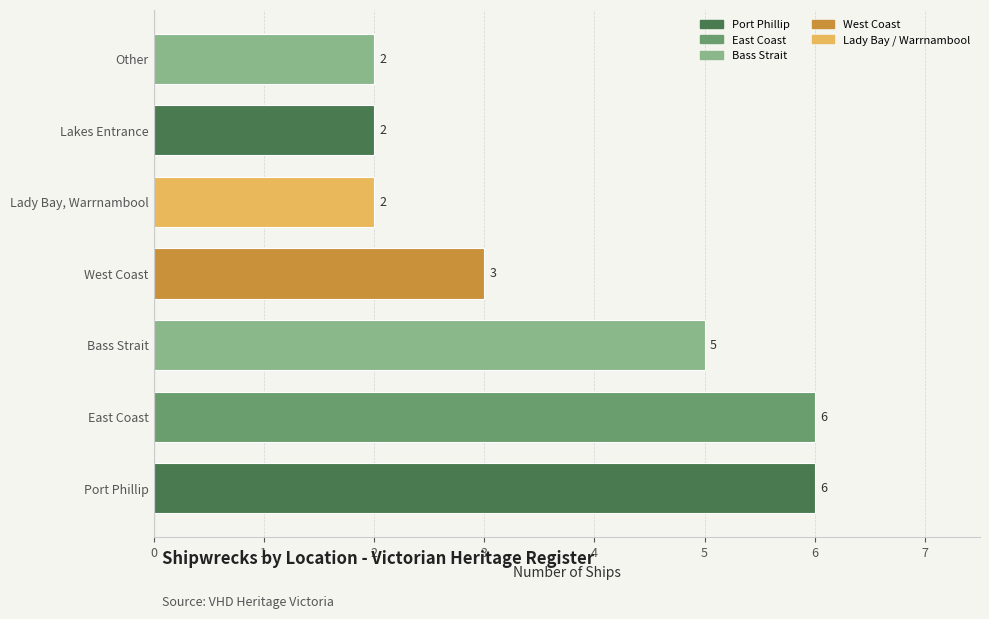

Approximately how many times larger is the value at East Coast compared to West Coast?

2.0